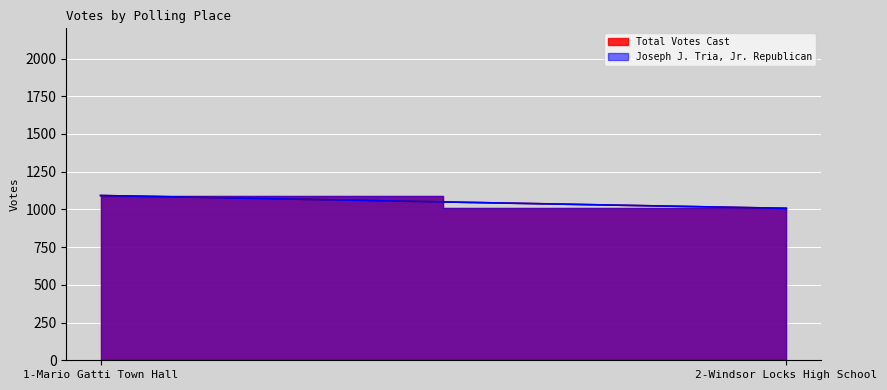

What are all the series names shown in the legend?

Joseph J. Tria, Jr. Republican, Total Votes Cast